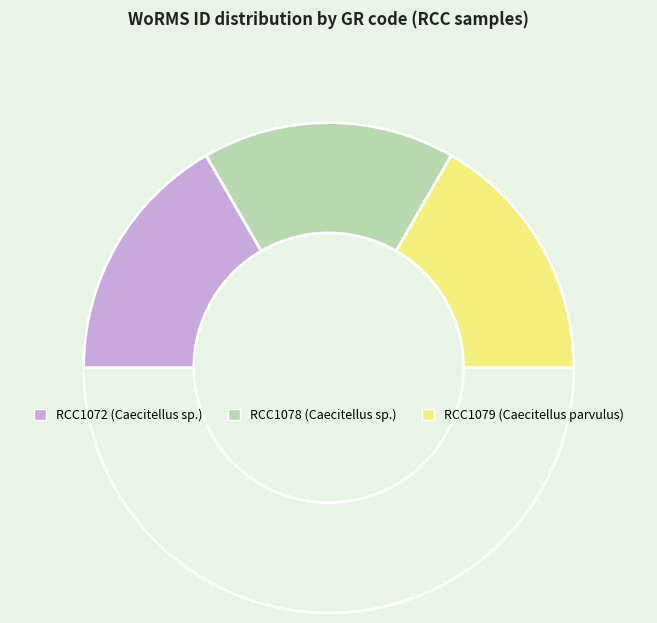

Count the number of slices in the pie.

4